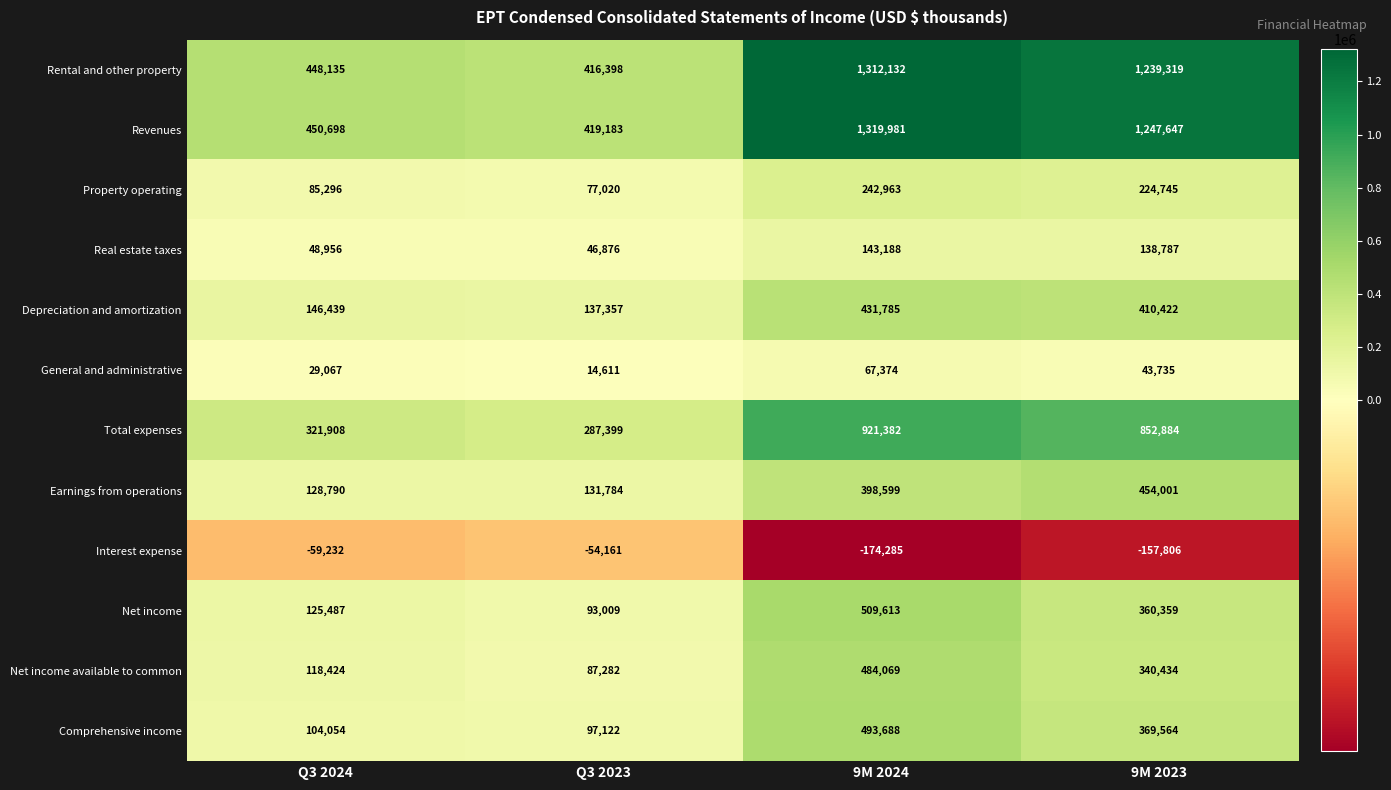

List the series in order of their peak value, lowest first.

Interest expense, General and administrative, Real estate taxes, Property operating, Depreciation and amortization, Earnings from operations, Net income available to common, Comprehensive income, Net income, Total expenses, Rental and other property, Revenues